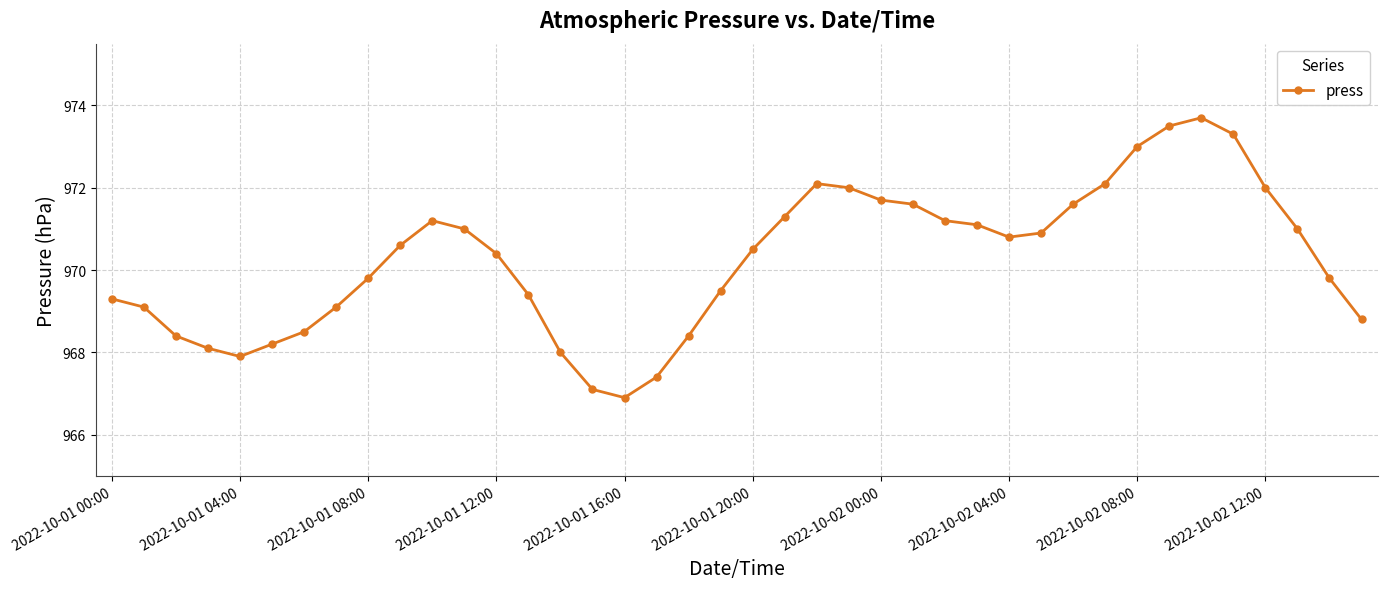

What is the value of the 5th point from the left?

967.9